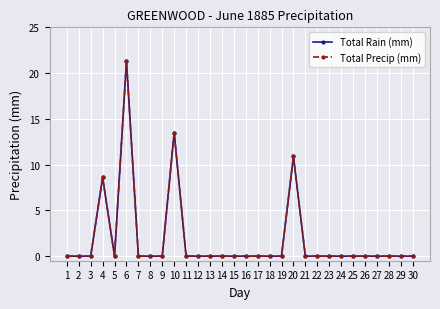

Does the chart have visible grid lines?

Yes